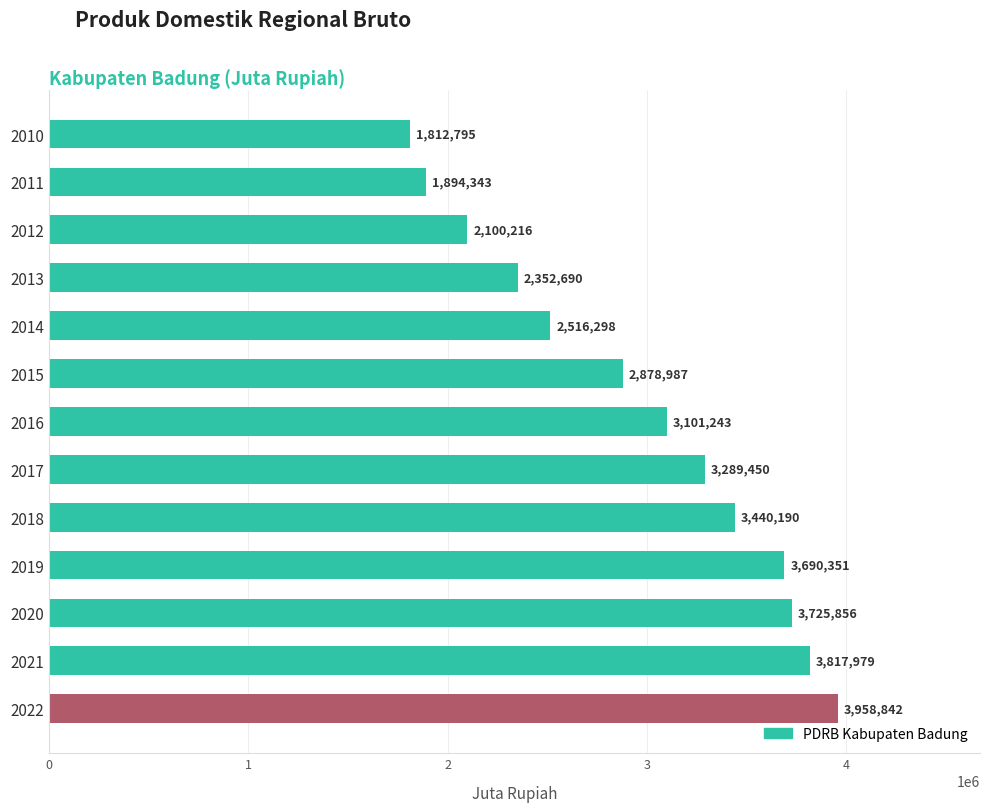

How many bars are there in total?

13